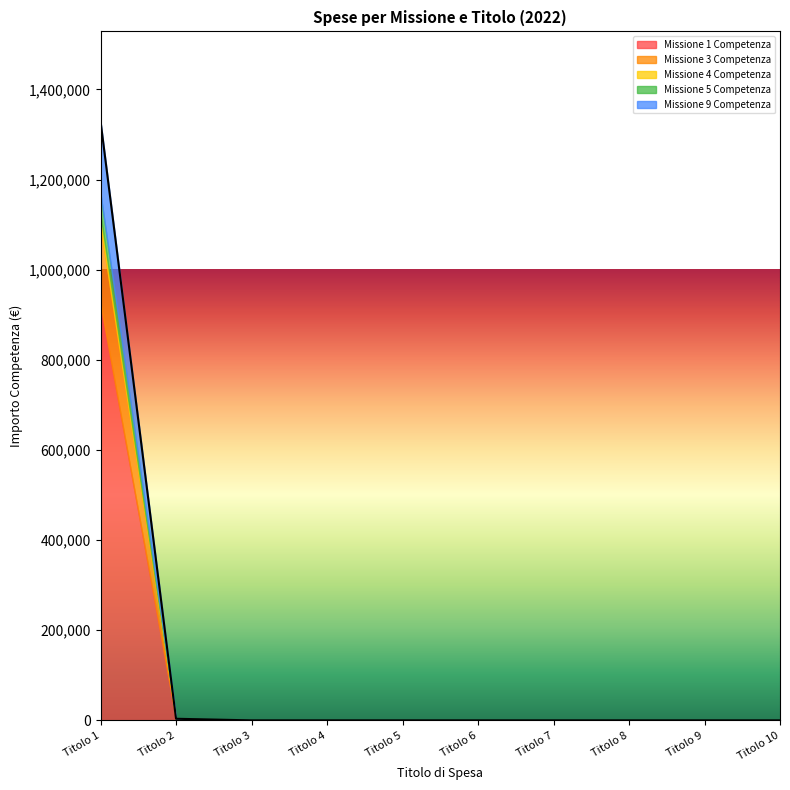

How many distinct data groups are displayed?

5